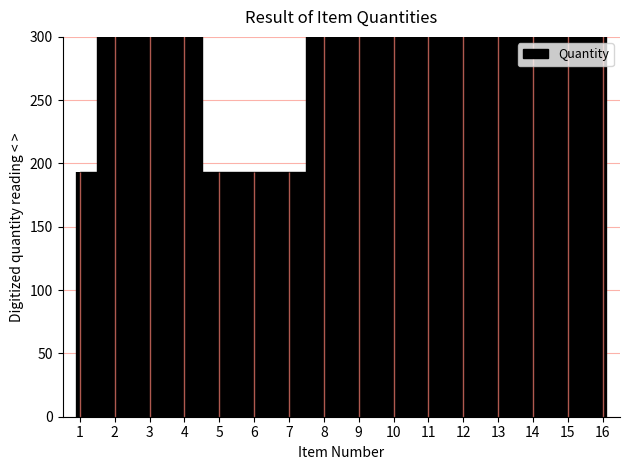

What is the maximum value shown in the chart?

649